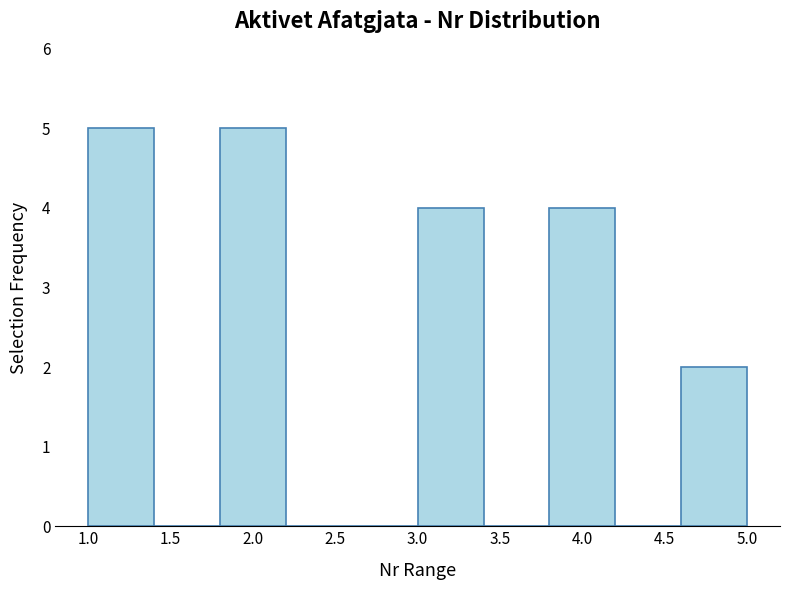

Reading left to right, transcribe this chart: for each bar, give the range it covers on the x-axis and its height. The values are not printed on the chart, so give them approximately, as read against the axis.

1.0 to 1.4: 5
1.4 to 1.8: 0
1.8 to 2.2: 5
2.2 to 2.6: 0
2.6 to 3.0: 0
3.0 to 3.4: 4
3.4 to 3.8: 0
3.8 to 4.2: 4
4.2 to 4.6: 0
4.6 to 5.0: 2